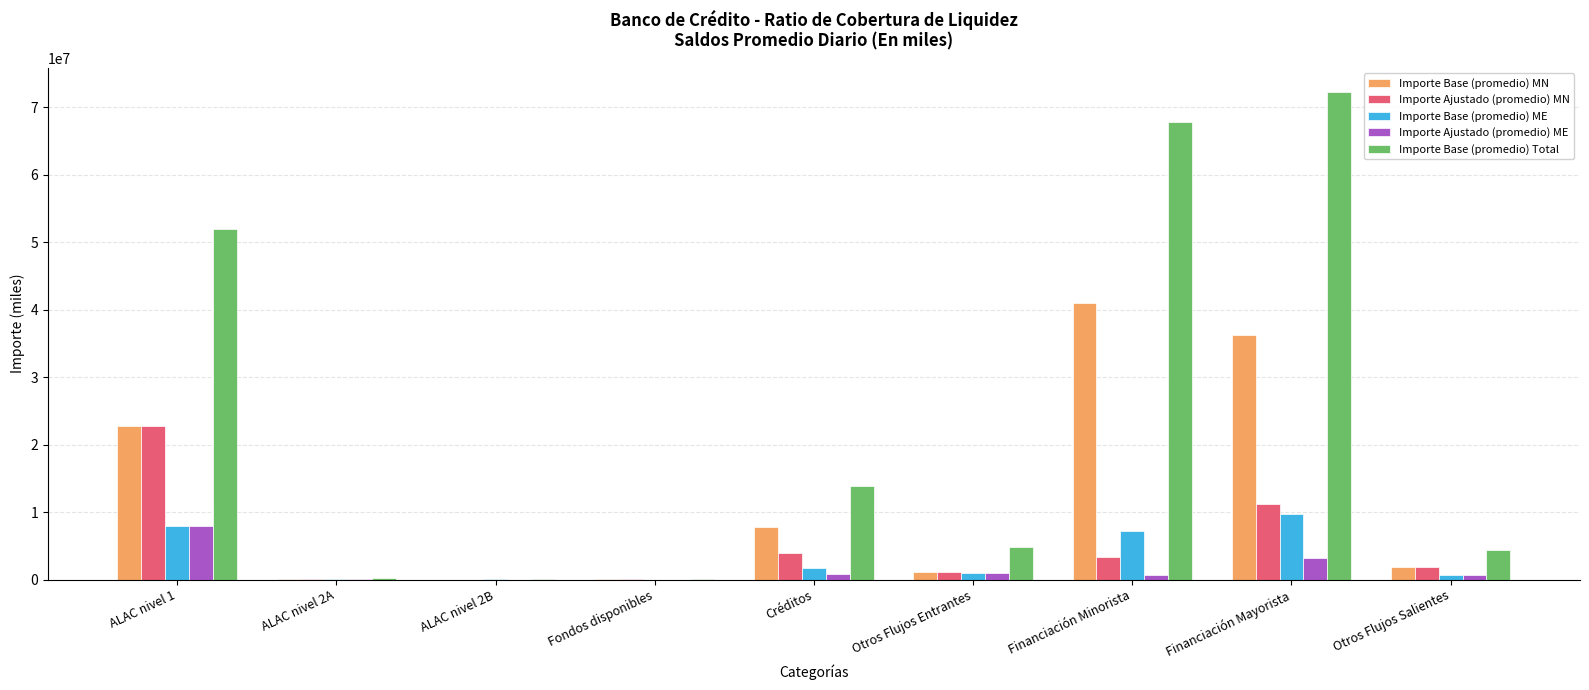

How many categories are shown in the chart?

9